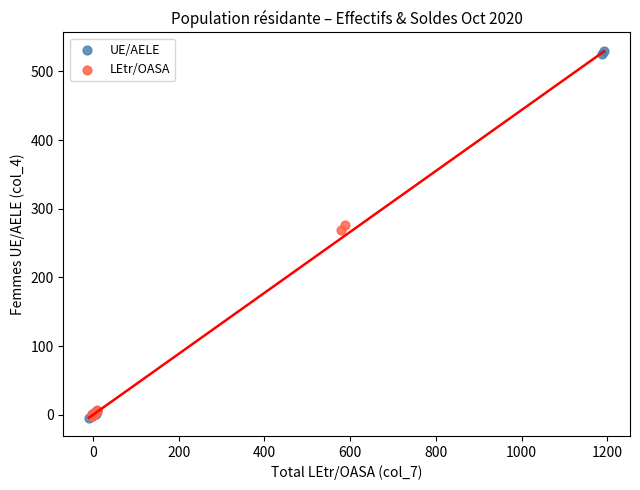

Which series has the largest Y range (max minus min)?

UE/AELE